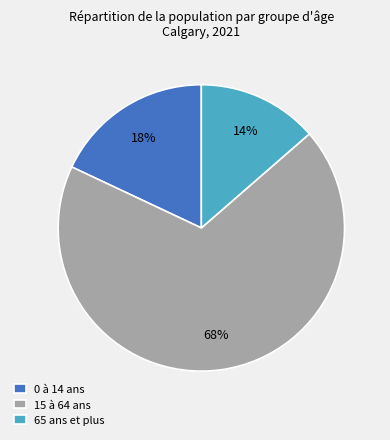

Which category has the biggest portion of the pie?

15 à 64 ans